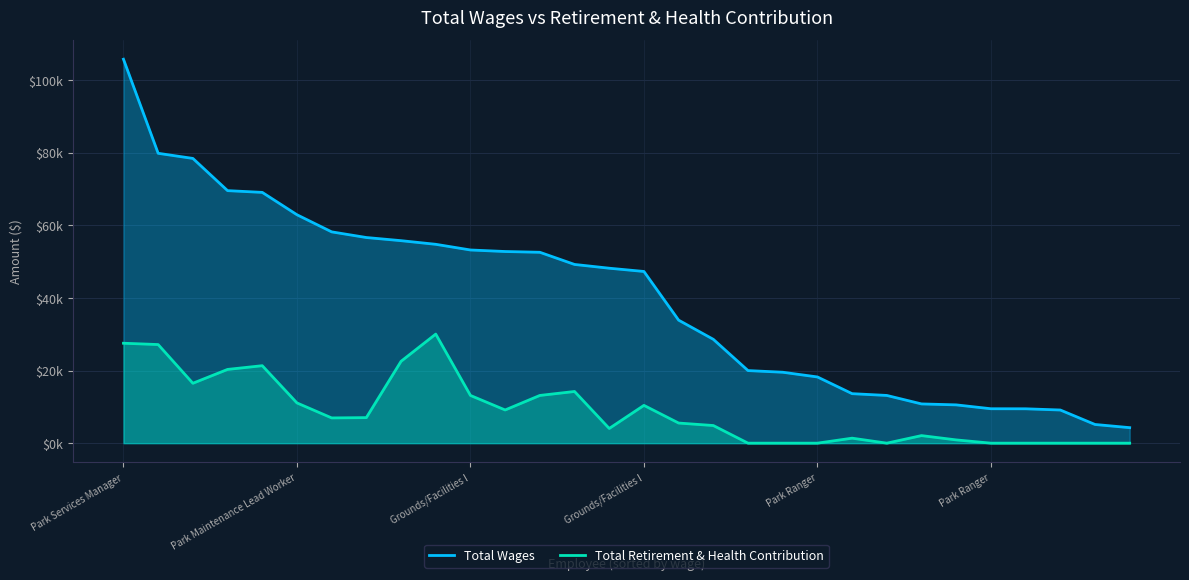

True or false: Total Retirement & Health Contribution has more than 0 points higher than both neighbors.

True